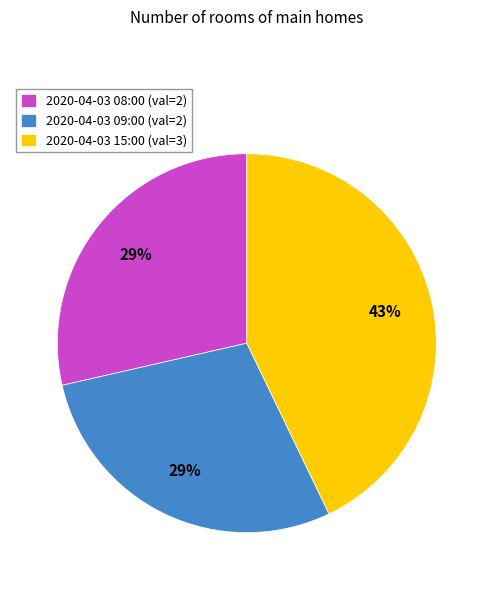

How many slices are in this pie chart?

3